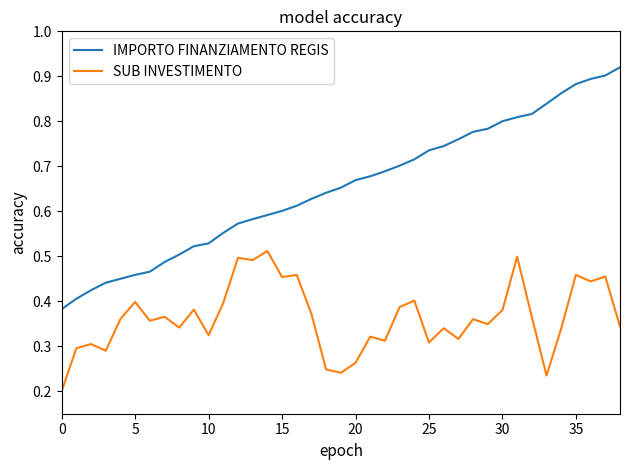

True or false: SUB INVESTIMENTO and IMPORTO FINANZIAMENTO REGIS cross at least once.

False